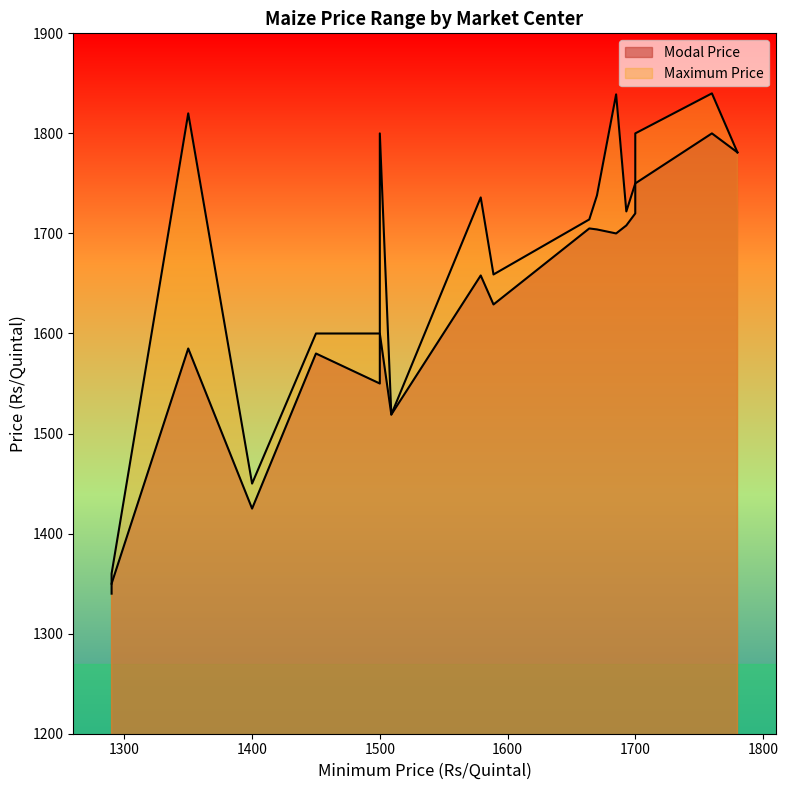

At how many categories does at least one series exceed 1657?

12